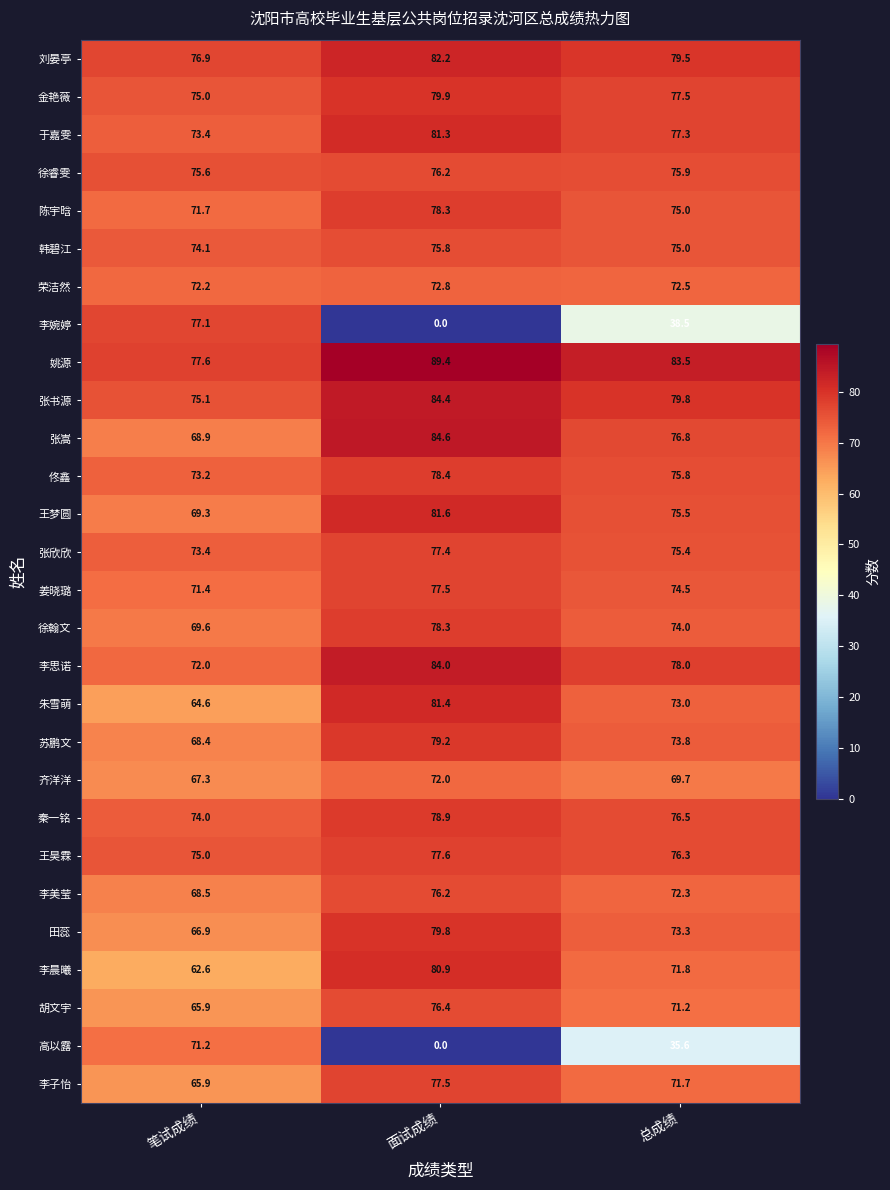

What is the sum of all 高以露 values?

106.8